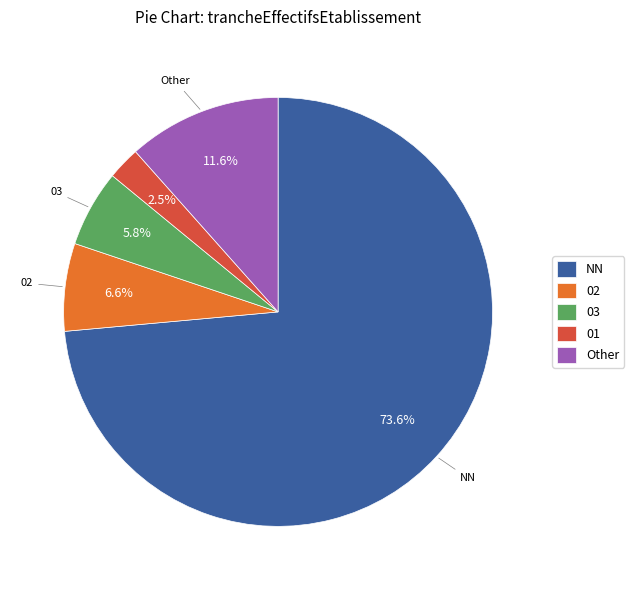

Which slice is the smallest?

01